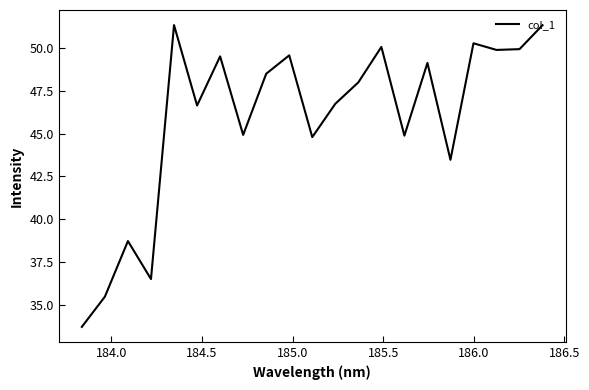

How many lines are shown in the chart?

1